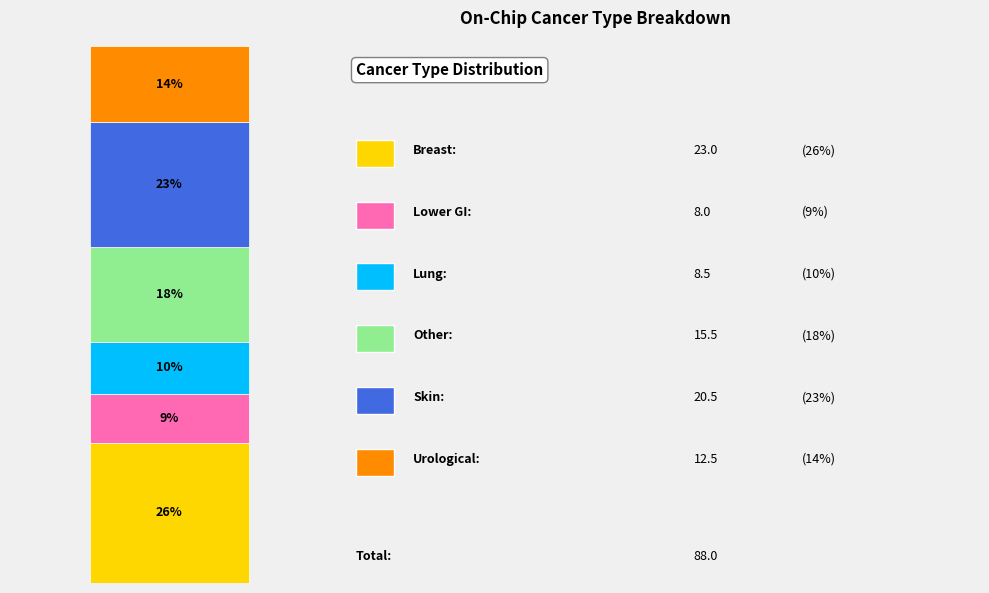

True or false: Lung accounts for 1% of the total.

False